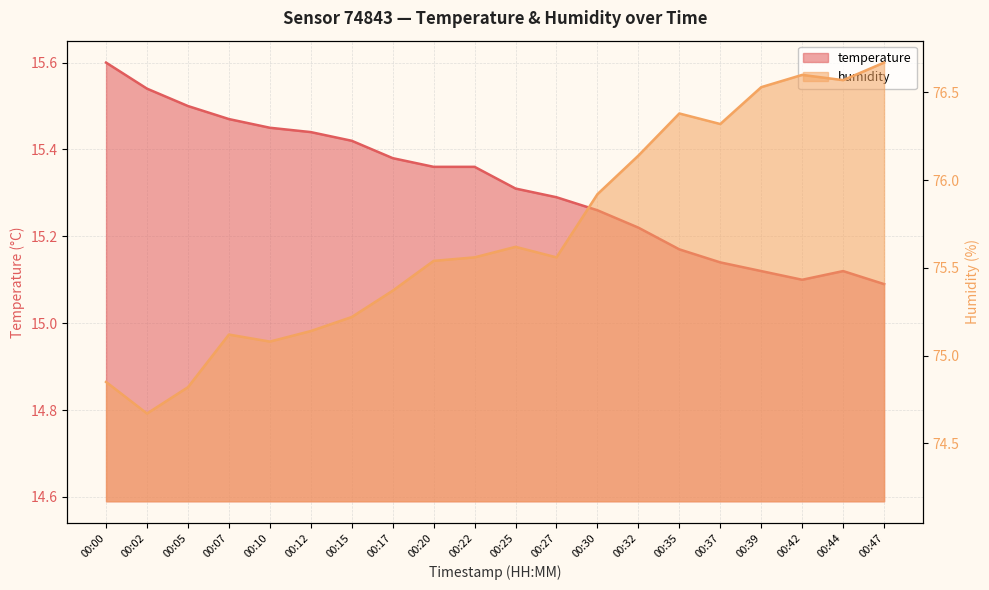

True or false: temperature has a value of 4.6 at 00:12.

False